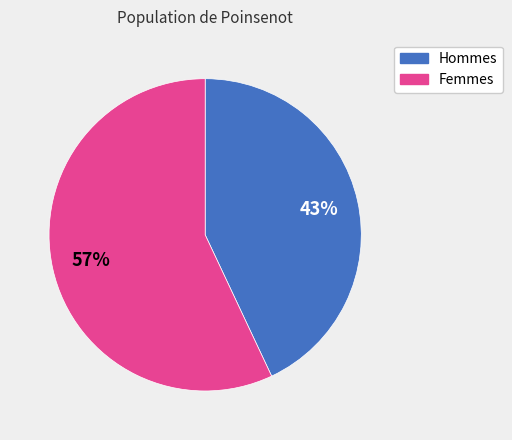

To the nearest percent, what is the average slice percentage?

50%